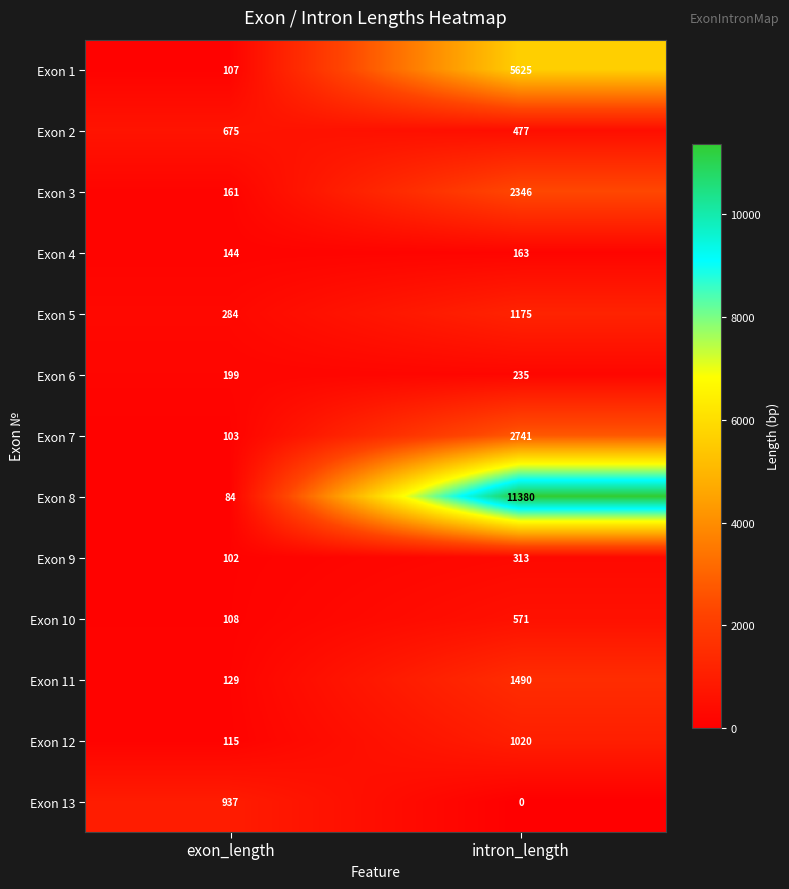

At which category is the sum across all series the highest?

intron_length